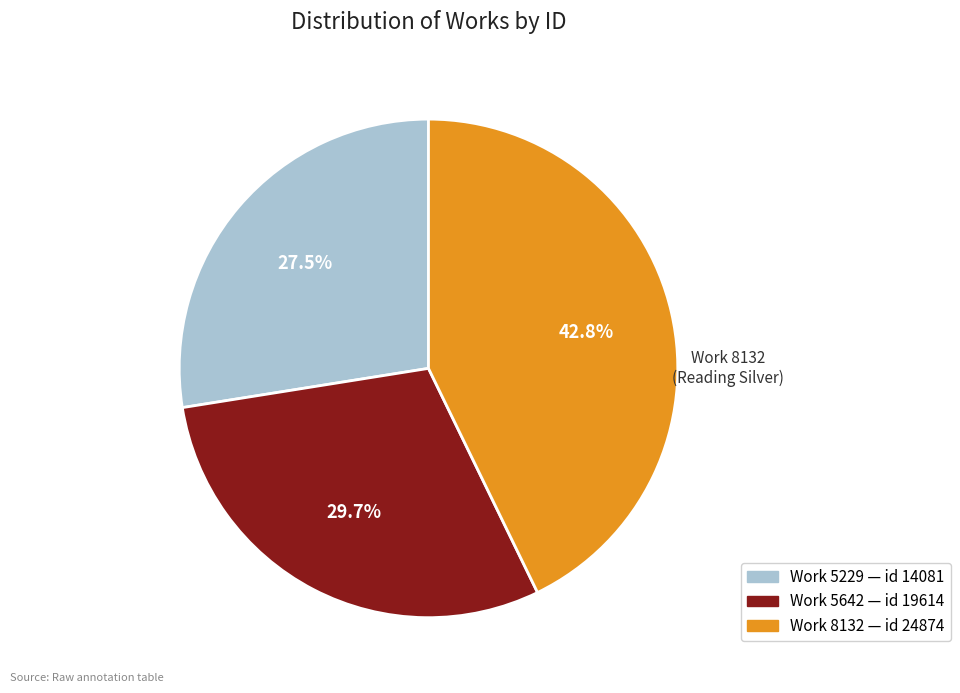

To the nearest percent, what portion does Work 8132 represent?

43%